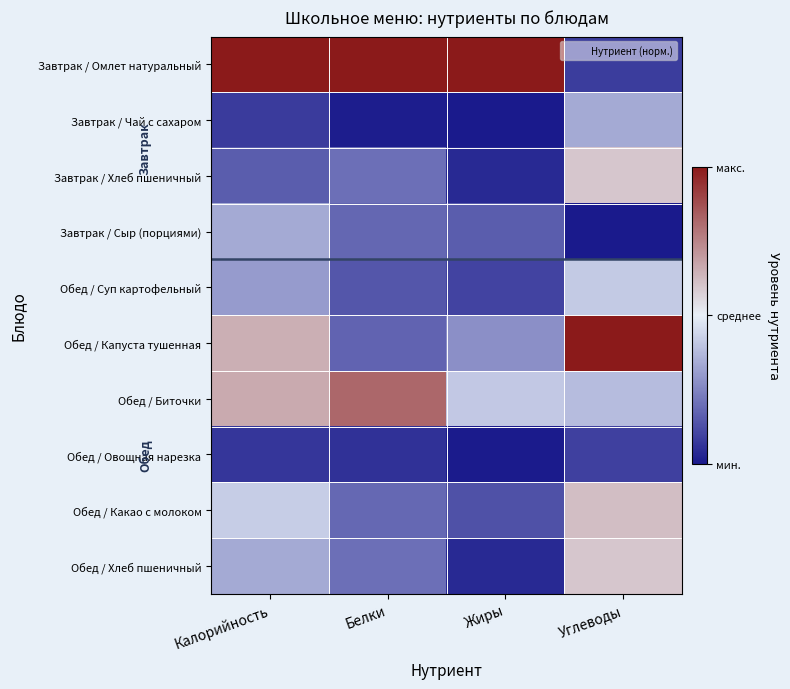

Reading left to right, extract all data points from this chart.

Завтрак / Омлет натуральный: Калорийность=1.0	Белки=1.0	Жиры=1.0	Углеводы=-0.8
Завтрак / Чай с сахаром: Калорийность=-0.8	Белки=-1.0	Жиры=-1.0	Углеводы=-0.3
Завтрак / Хлеб пшеничный: Калорийность=-0.7	Белки=-0.6	Жиры=-0.9	Углеводы=0.2
Завтрак / Сыр (порциями): Калорийность=-0.3	Белки=-0.6	Жиры=-0.7	Углеводы=-1.0
Обед / Суп картофельный: Калорийность=-0.4	Белки=-0.7	Жиры=-0.8	Углеводы=-0.2
Обед / Капуста тушенная: Калорийность=0.3	Белки=-0.6	Жиры=-0.5	Углеводы=1.0
Обед / Биточки: Калорийность=0.3	Белки=0.6	Жиры=-0.2	Углеводы=-0.2
Обед / Овощная нарезка: Калорийность=-0.9	Белки=-0.9	Жиры=-1.0	Углеводы=-0.8
Обед / Какао с молоком: Калорийность=-0.2	Белки=-0.6	Жиры=-0.7	Углеводы=0.2
Обед / Хлеб пшеничный: Калорийность=-0.3	Белки=-0.6	Жиры=-0.9	Углеводы=0.2